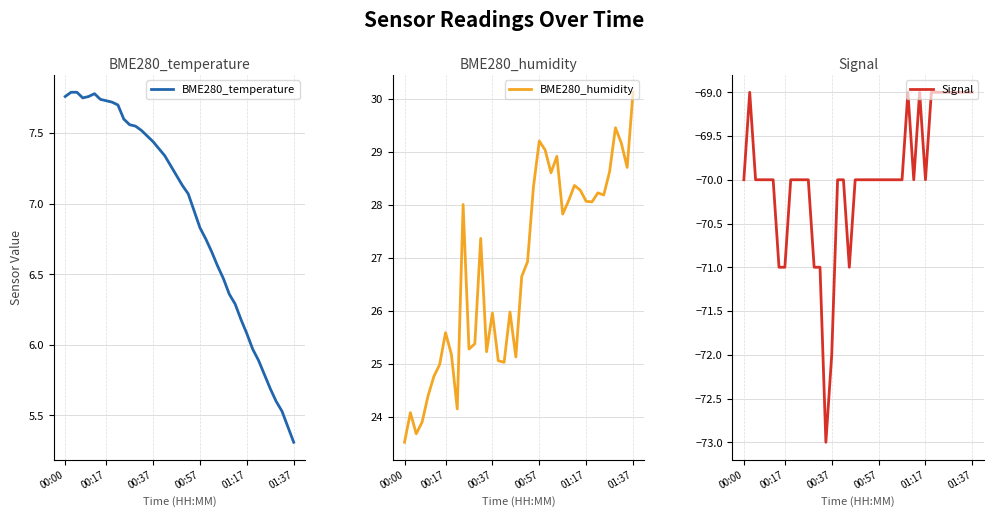

Between 25 and 27, which is larger?

25